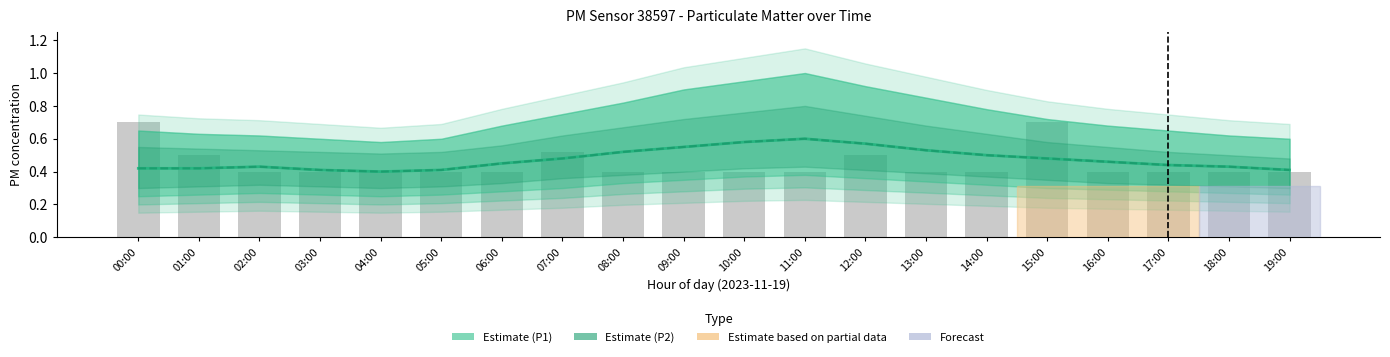

Which series has the largest total across all categories?

P1 (Estimate)